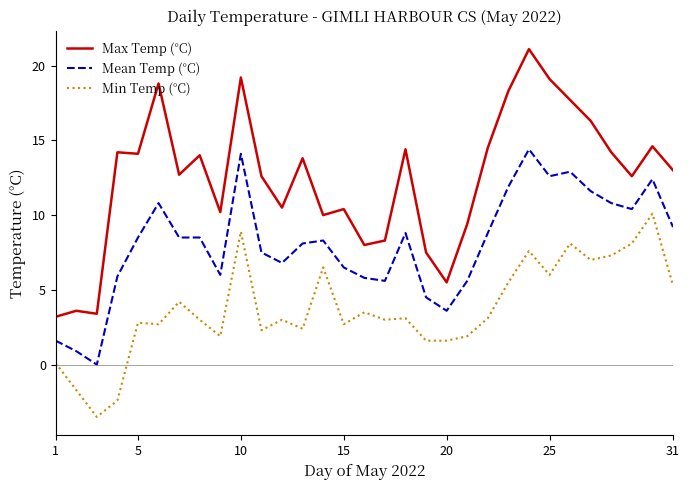

Rank the series by their average value, from lowest to highest.

Min Temp (°C), Mean Temp (°C), Max Temp (°C)